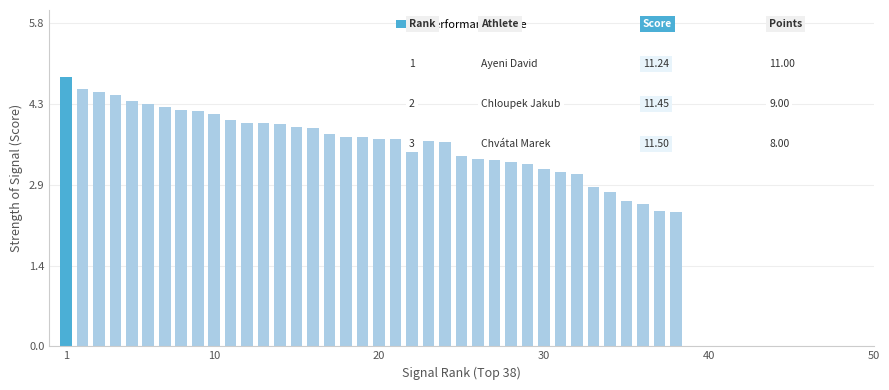

What is the difference between the maximum and minimum values?

2.4